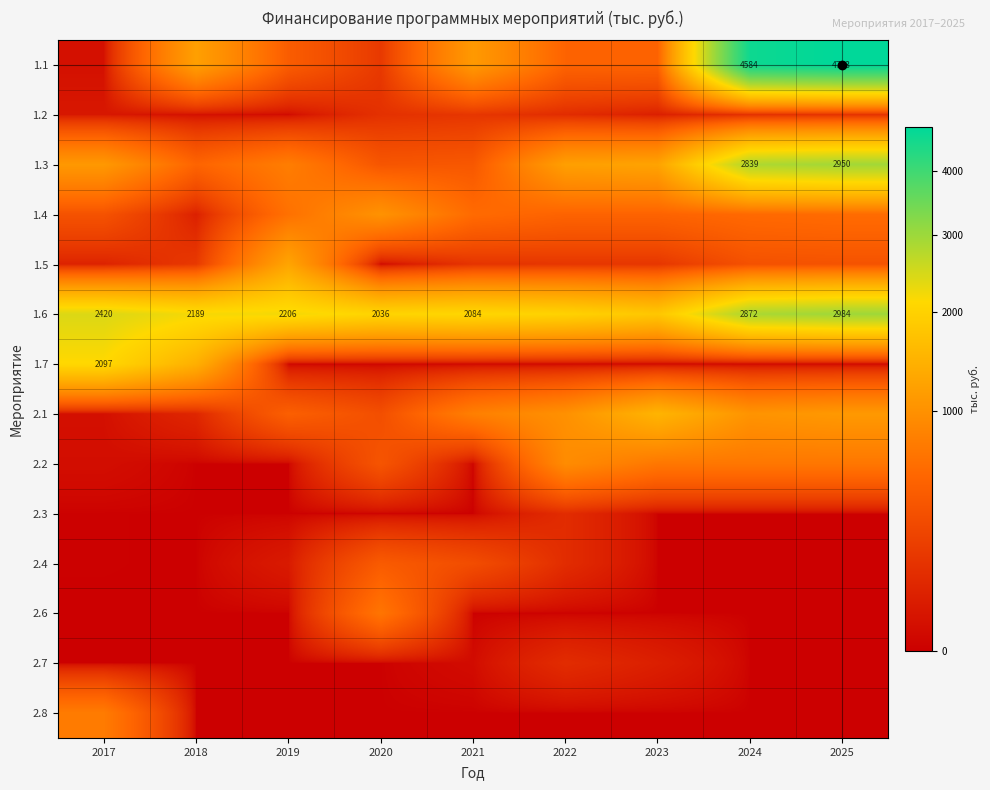

The value of 2.4 at 2022 is 50.0. True or false?

False